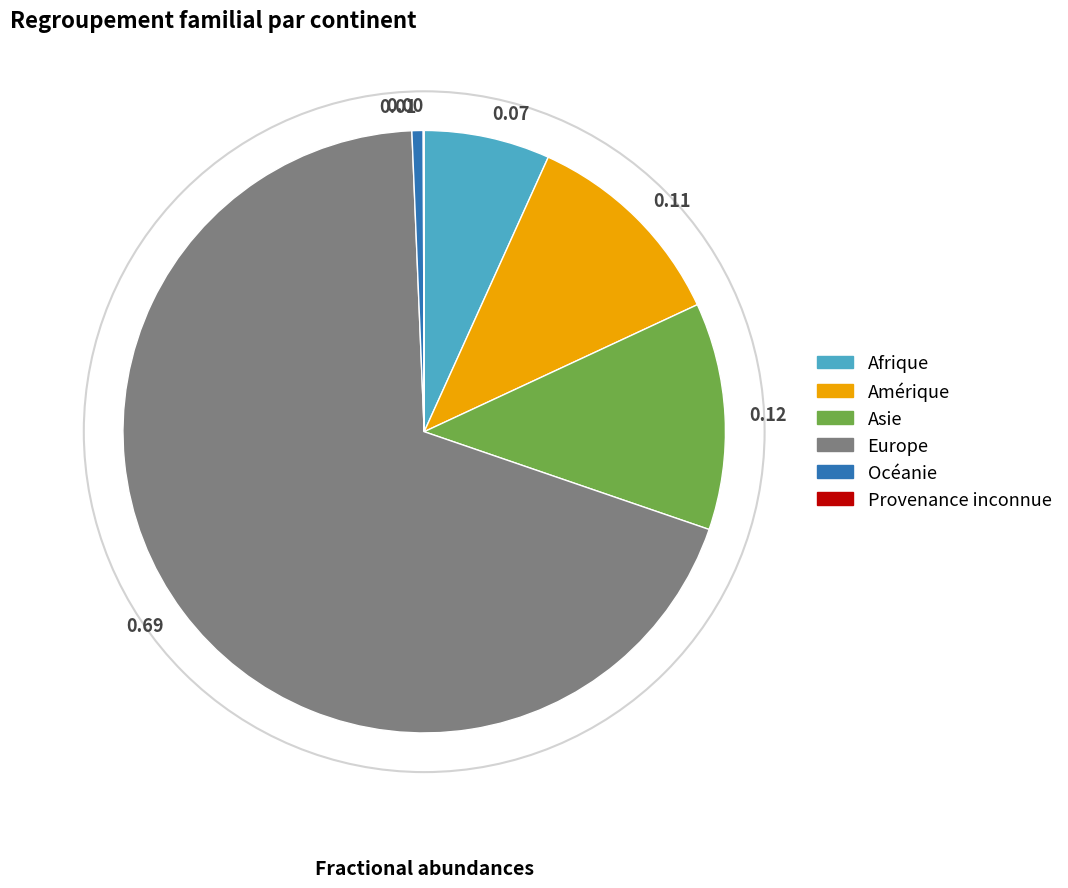

Is 0.69 the majority of the pie?

Yes